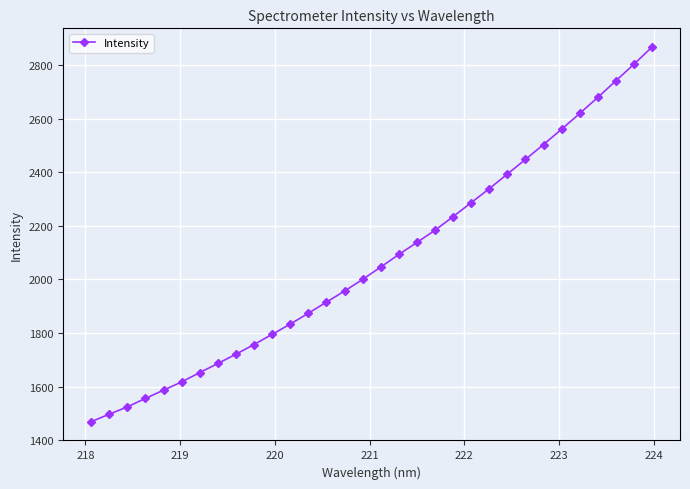

What is the greatest value displayed?

2867.6